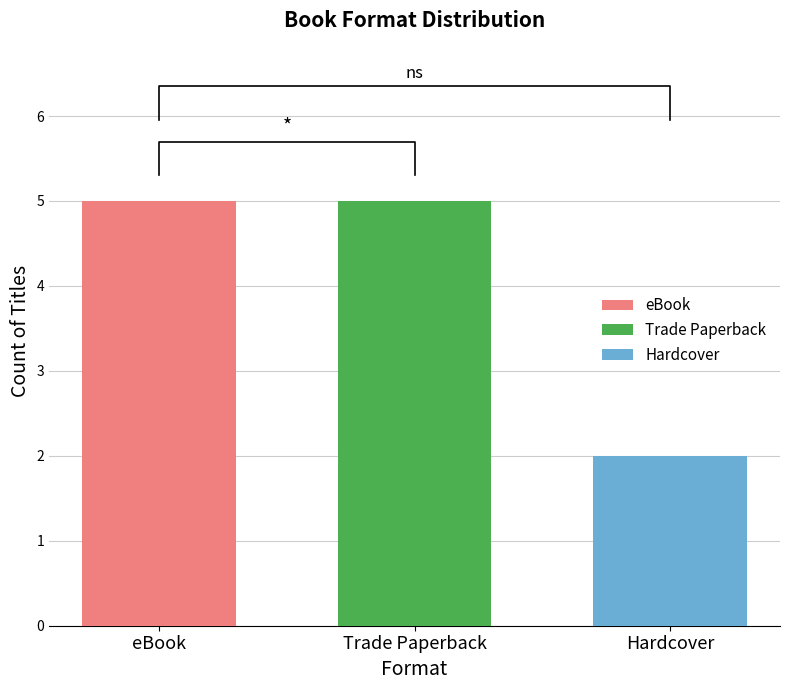

What is the ratio of the value at Hardcover to the value at eBook?

0.4